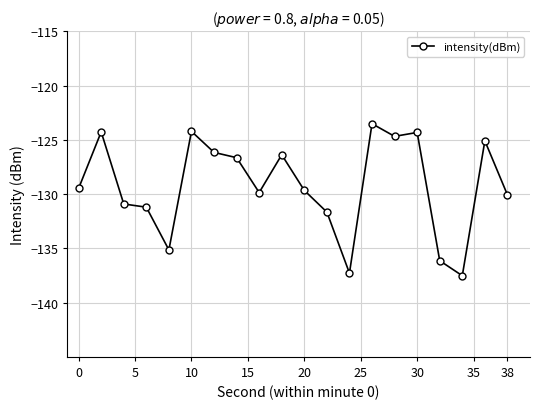

What is the difference between the second highest and second lowest values?

13.1